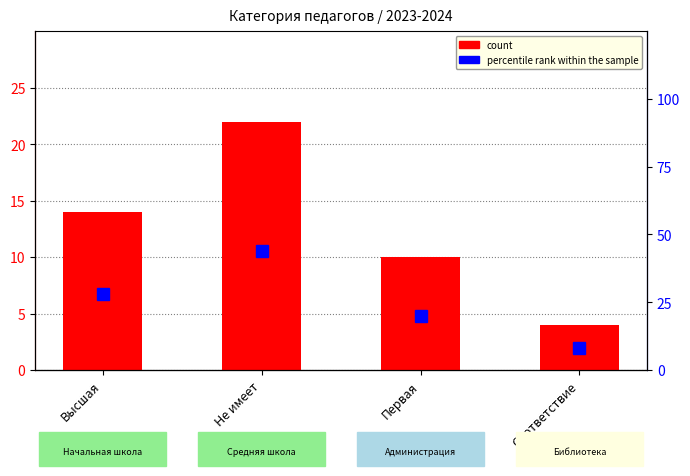

What is the label of the 1st bar from the left?

Высшая